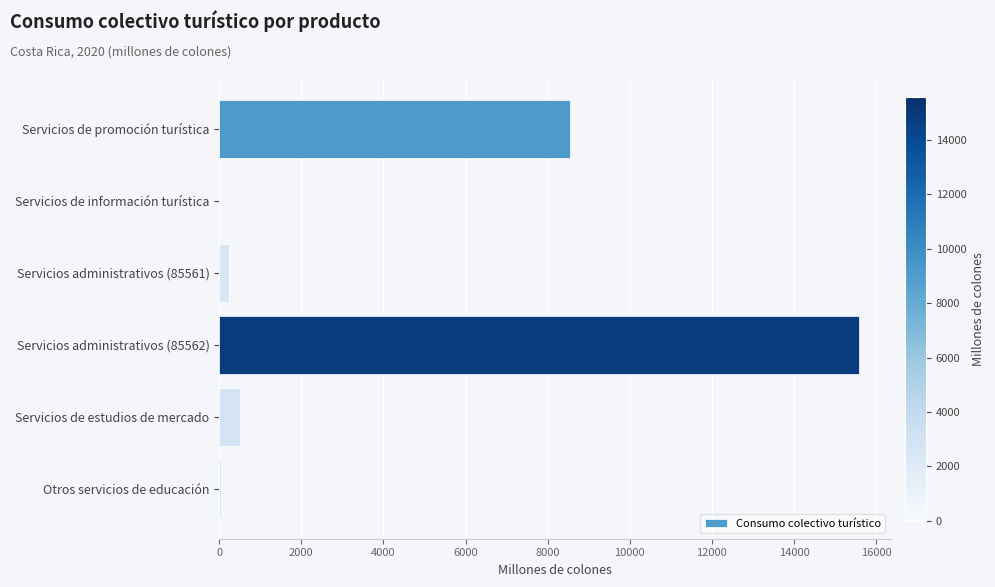

Where is the data nearest to the value 7801?

Servicios de promoción turística